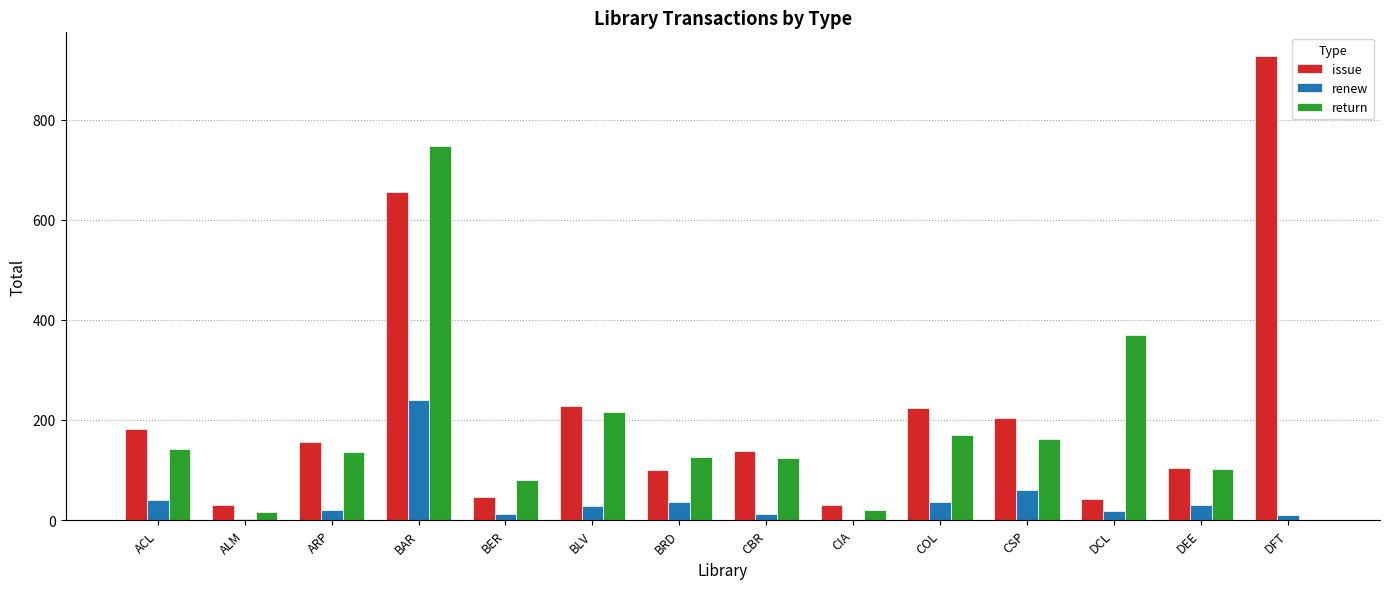

Between BLV and DFT, which series saw the biggest shift?

issue